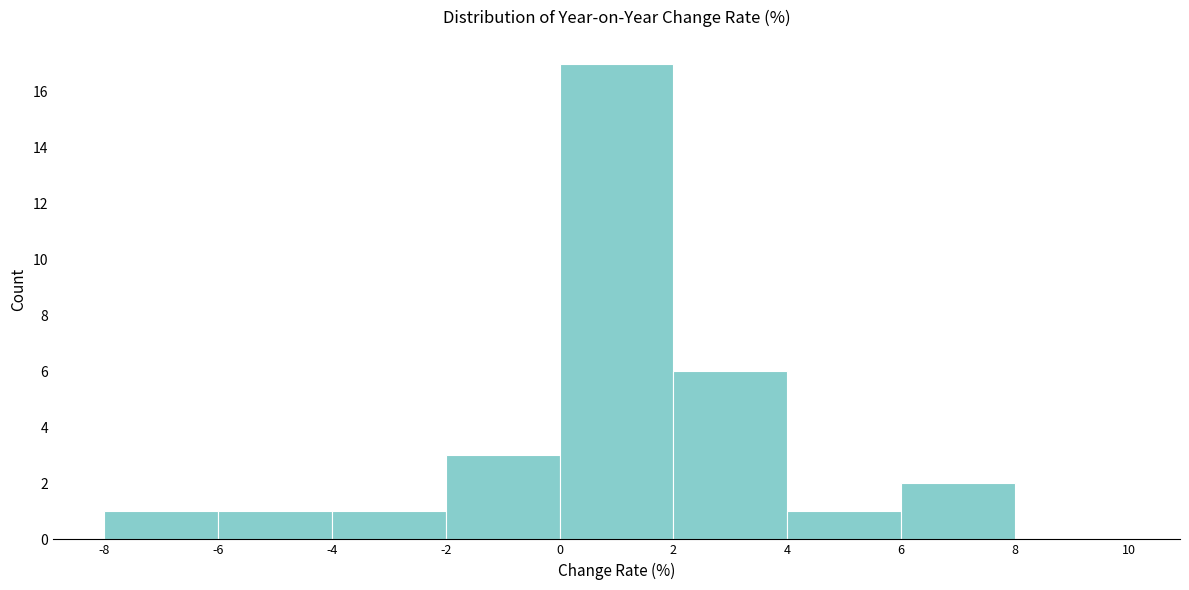

Reading left to right, transcribe this chart: for each bar, give the range it covers on the x-axis and its height. The values are not printed on the chart, so give them approximately, as read against the axis.

-8 to -6: 1
-6 to -4: 1
-4 to -2: 1
-2 to 0: 3
0 to 2: 17
2 to 4: 6
4 to 6: 1
6 to 8: 2
8 to 10: 0